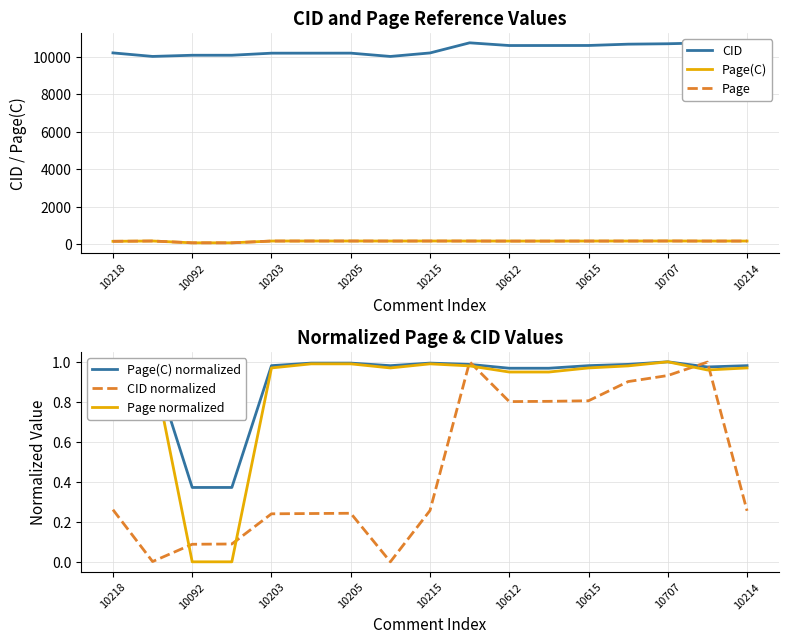

The value of Page normalized at 10205 is 1.0. True or false?

True